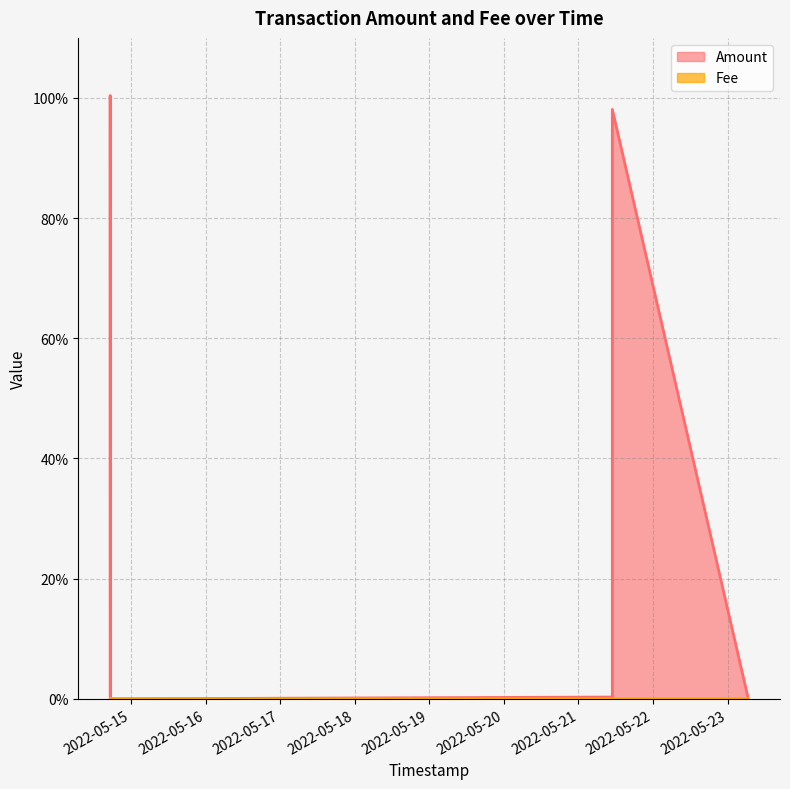

True or false: Amount has more than 1 points higher than both neighbors.

True